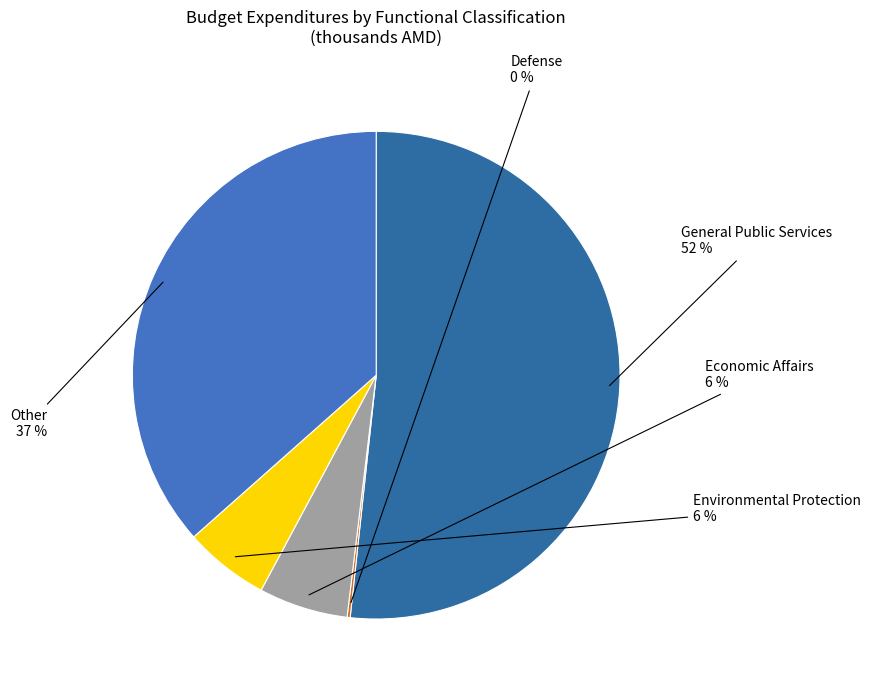

How many slices are in this pie chart?

5